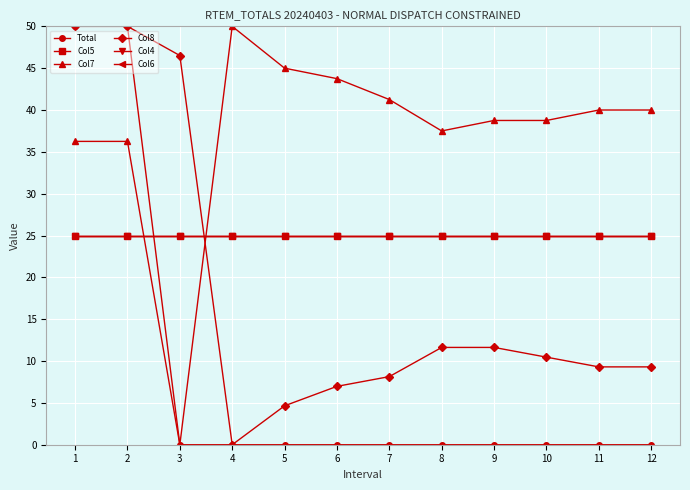

True or false: Col8 and Col6 cross at least once.

True